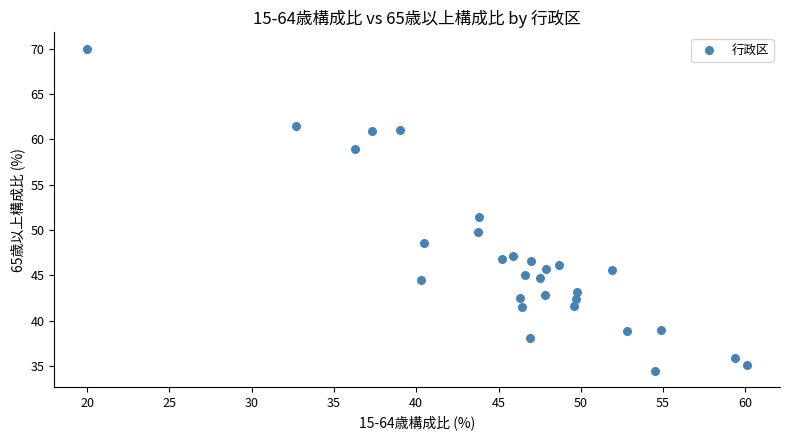

What is the range of X values (max minus min)?

40.1